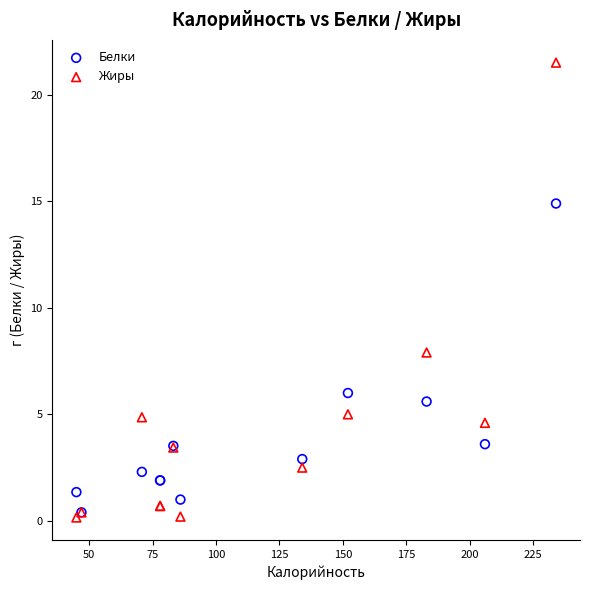

Across all series, what Y value is closest to 10?

7.9